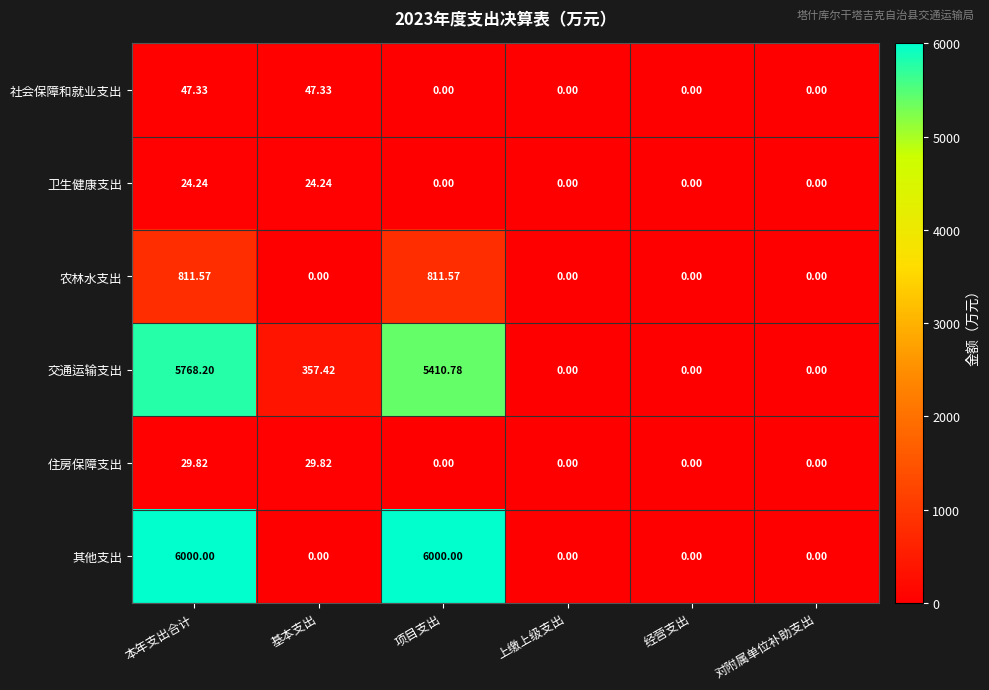

Which series has the largest range (max minus min)?

其他支出